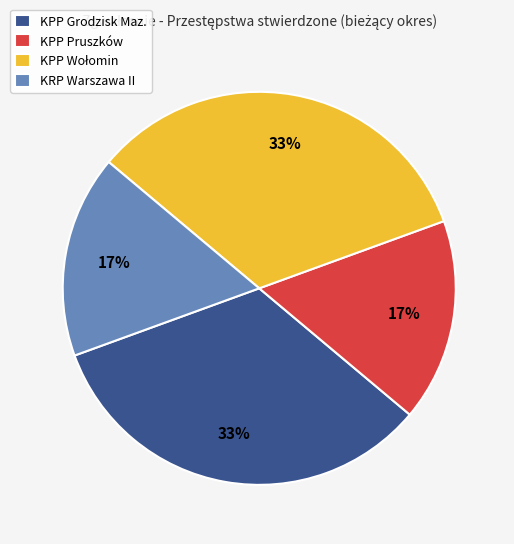

True or false: KPP Grodzisk Maz. accounts for 33% of the total.

True